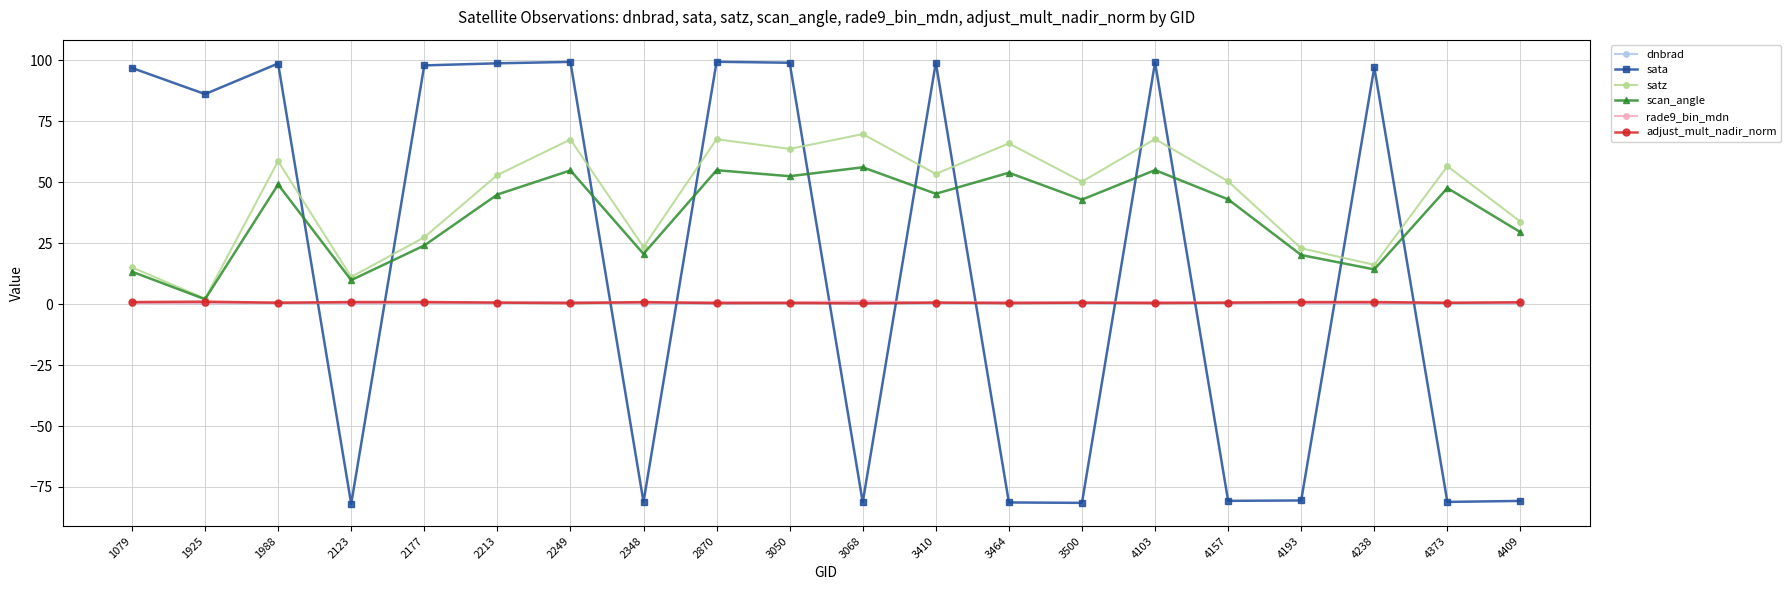

True or false: dnbrad and satz cross at least once.

False